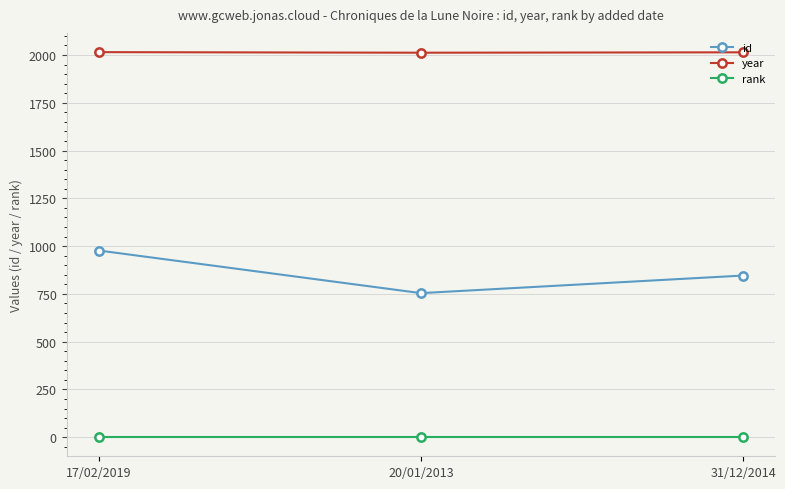

What is the minimum value for id?

754